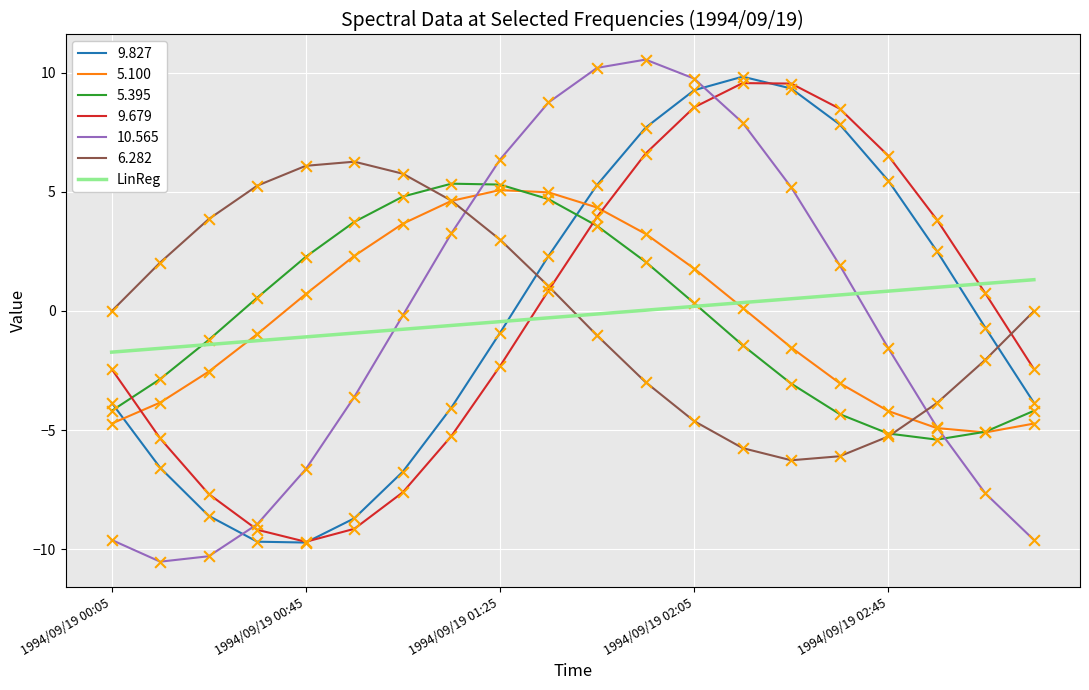

Which series has the widest spread of values?

10.565